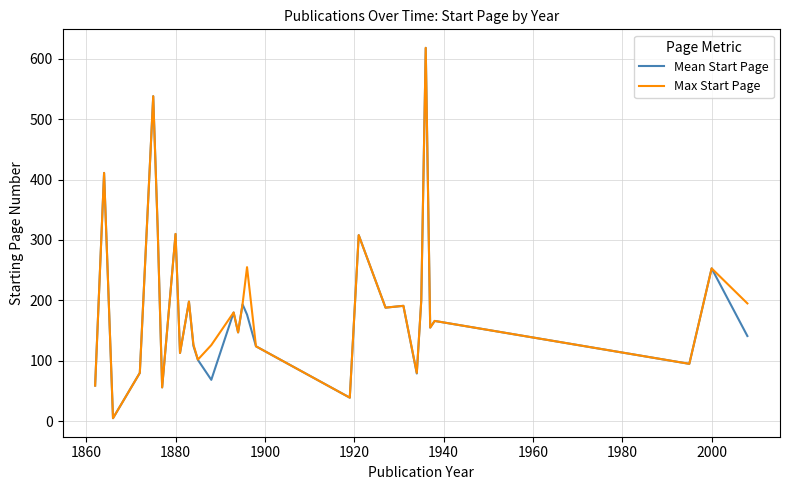

What is the maximum value shown in the chart?

618.0